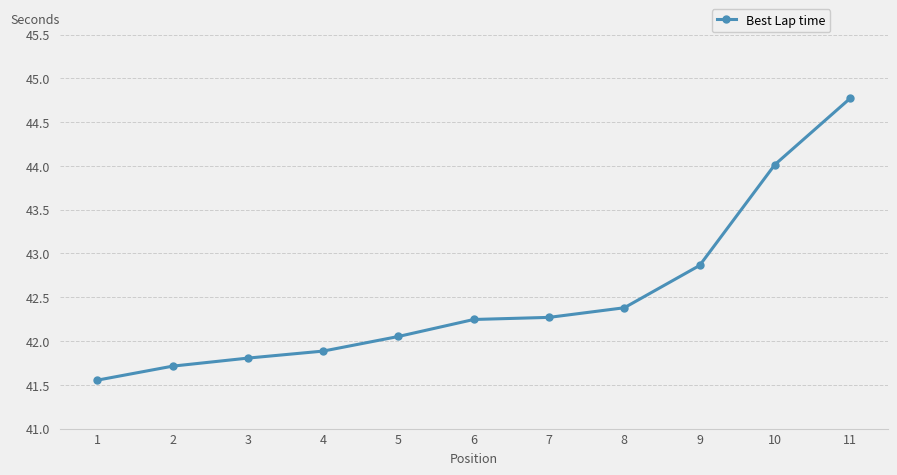

Between 8 and 10, which is larger?

10